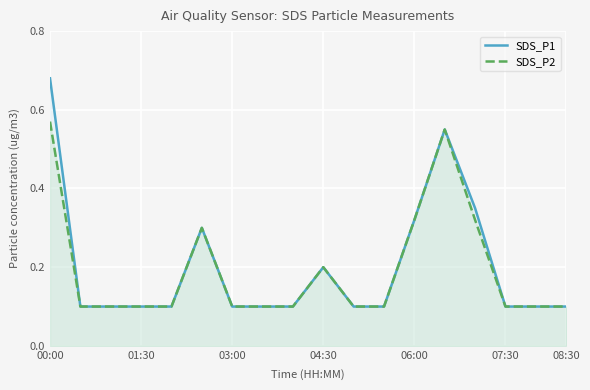

At how many categories does at least one series exceed 0?

18